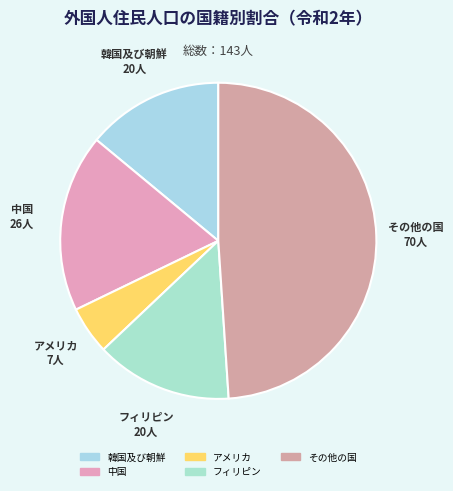

Which category has the smallest portion of the pie?

アメリカ